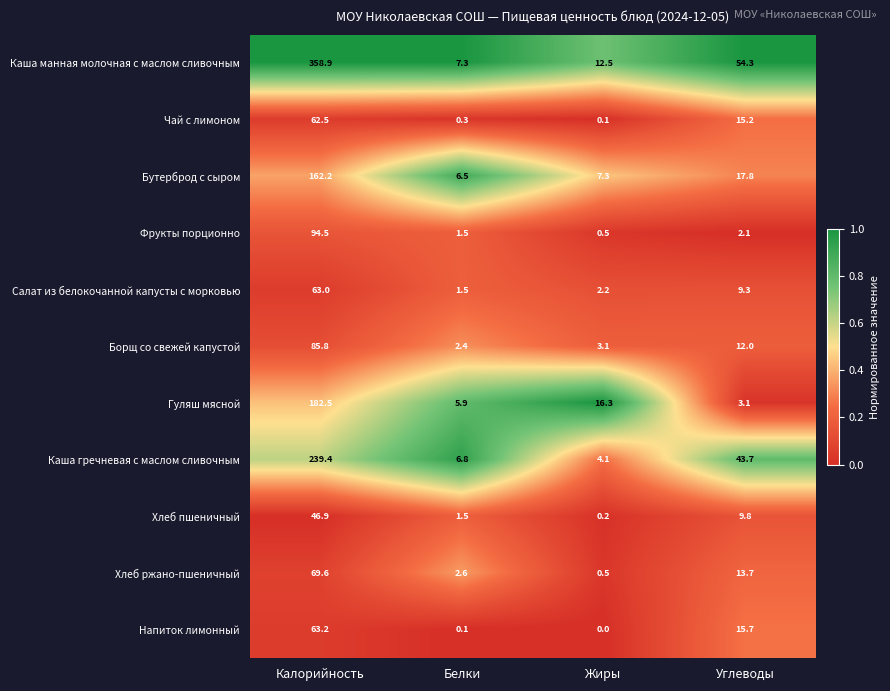

Which series has the largest range (max minus min)?

Каша манная молочная с маслом сливочным